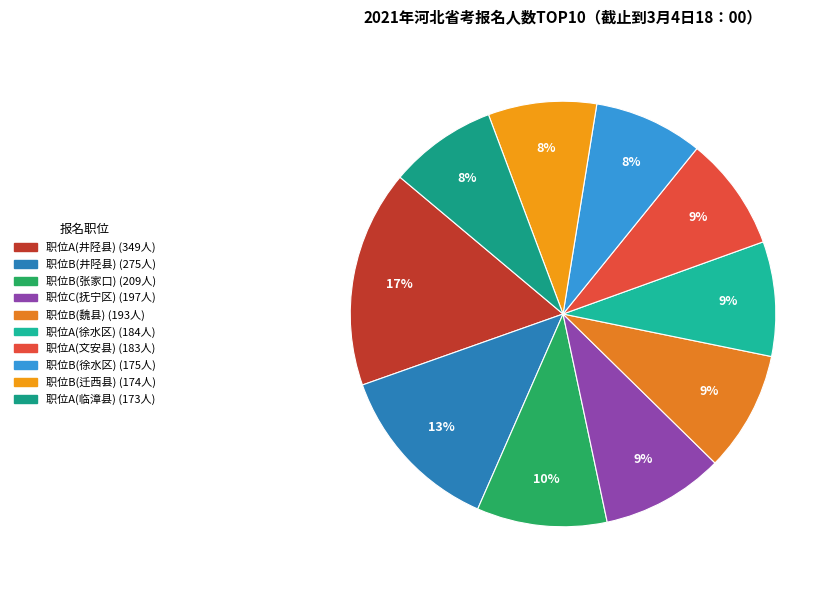

Is there a majority slice in this chart?

No